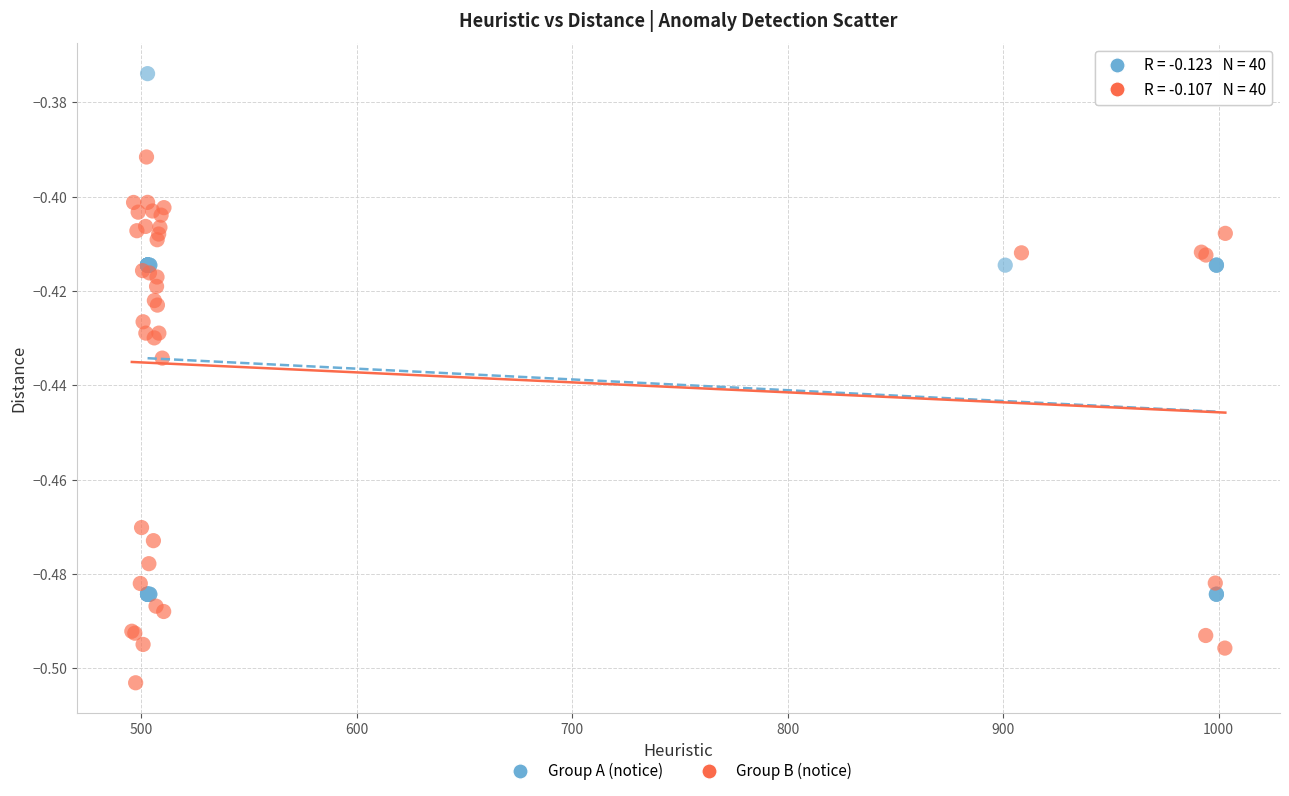

Which series reaches the minimum Y coordinate?

Group B (notice)